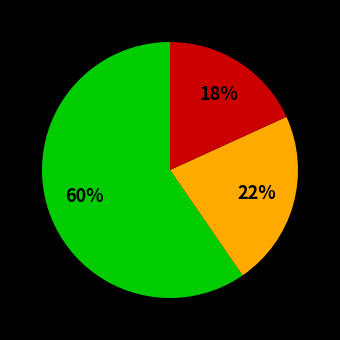

Is there any slice that represents more than half of the pie?

Yes